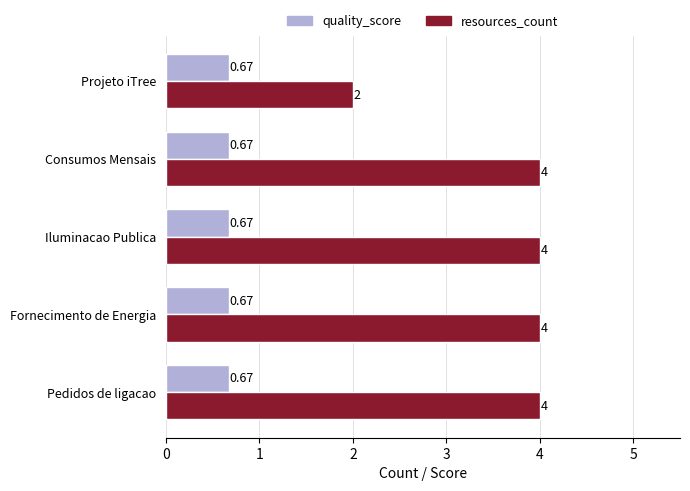

How many values in the resources_count series are below 4?

1